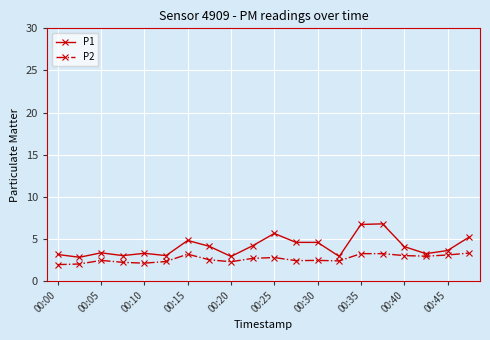

Which series has the widest spread of values?

P1